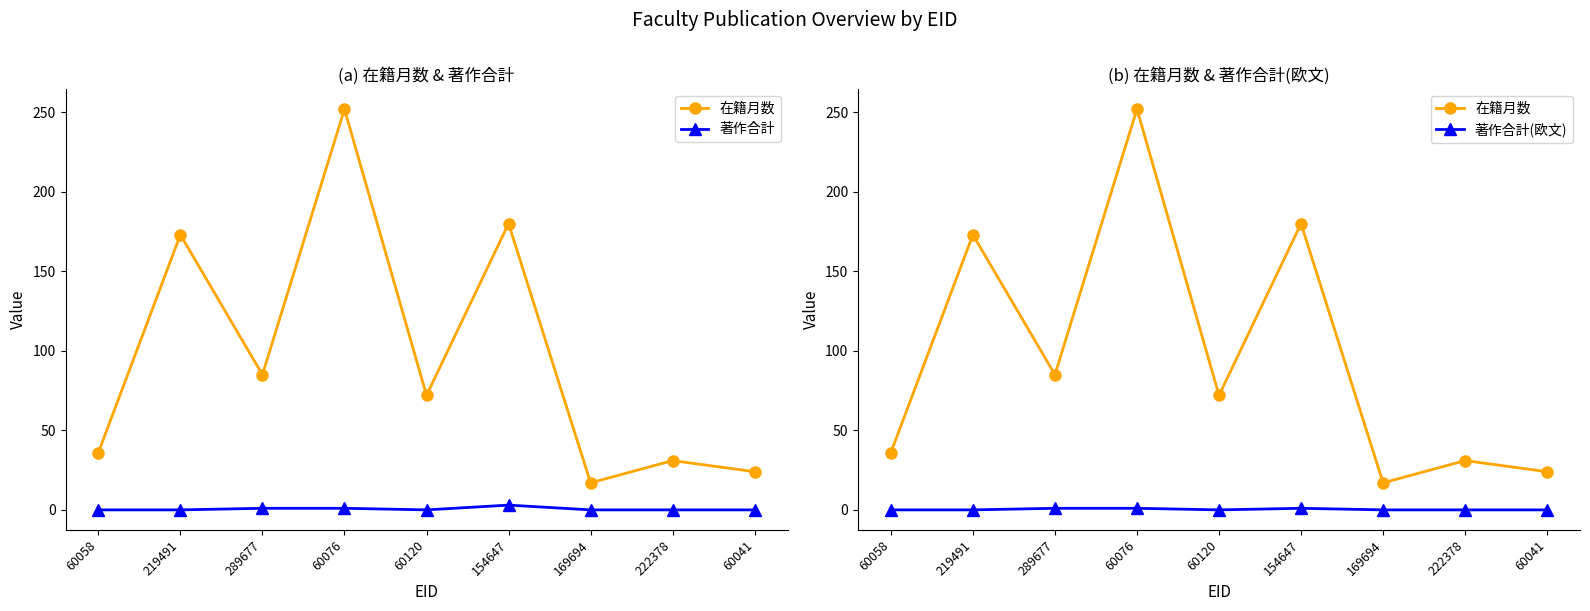

True or false: 在籍月数 has a value of 31 at 222378.

True